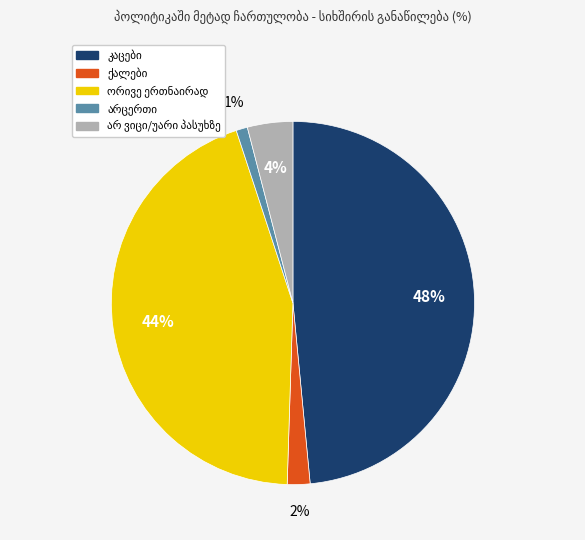

Is there a majority slice in this chart?

No